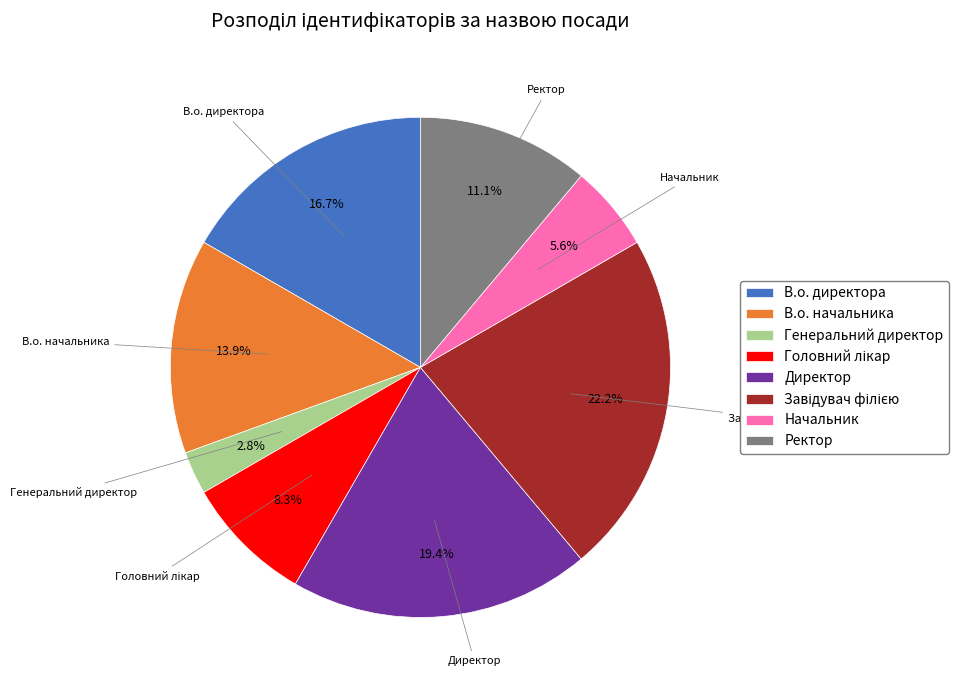

True or false: В.о. директора accounts for 17% of the total.

True